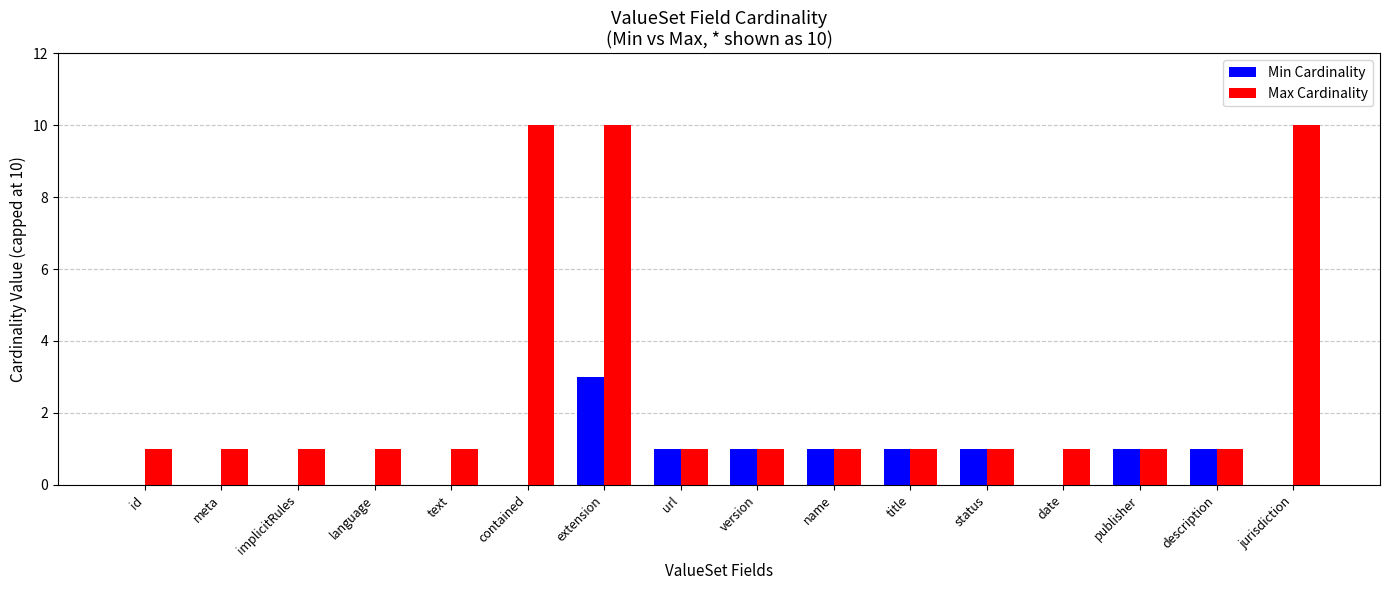

Are the bars grouped side by side (vs. stacked)?

Yes